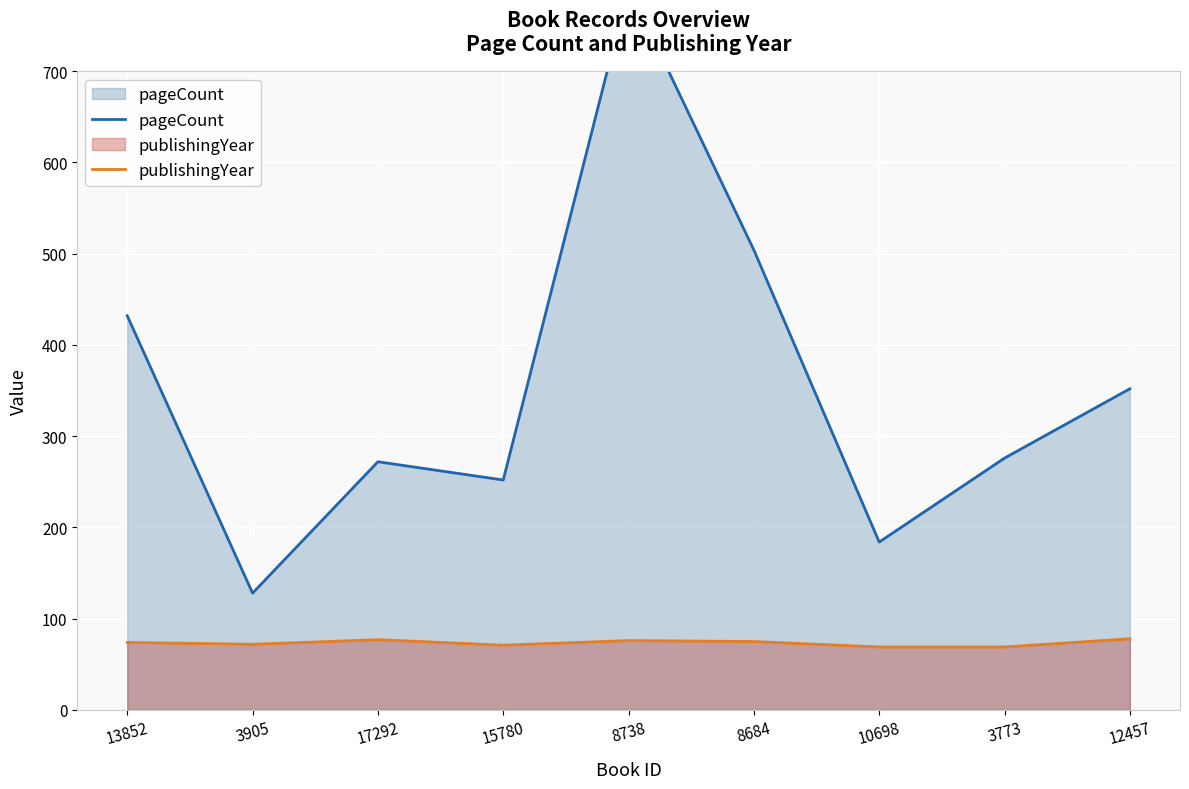

What is the smallest value displayed?

69